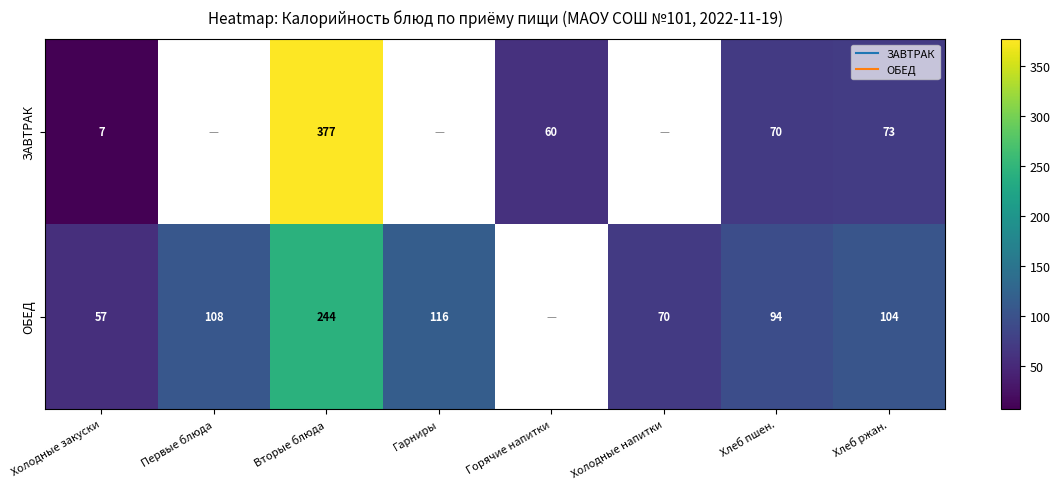

Which has a higher value, Вторые блюда or Горячие напитки?

Вторые блюда